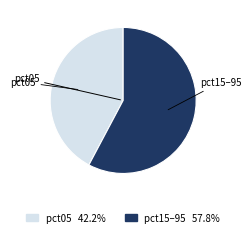

Which has a higher value, pct15–95 or pct05?

pct15–95